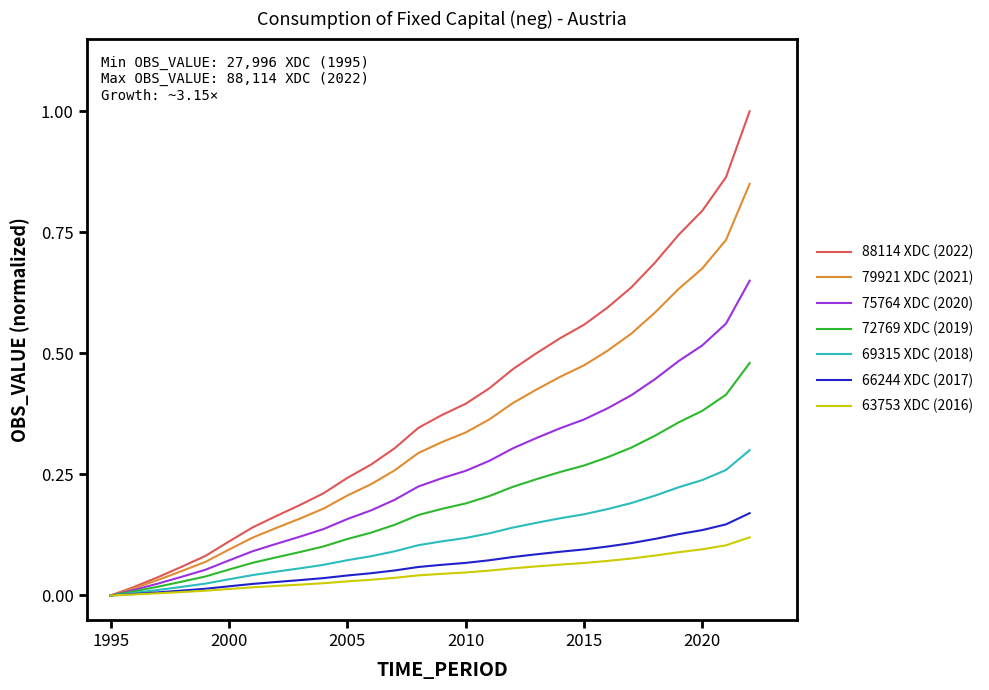

What is the greatest value displayed?

1.0